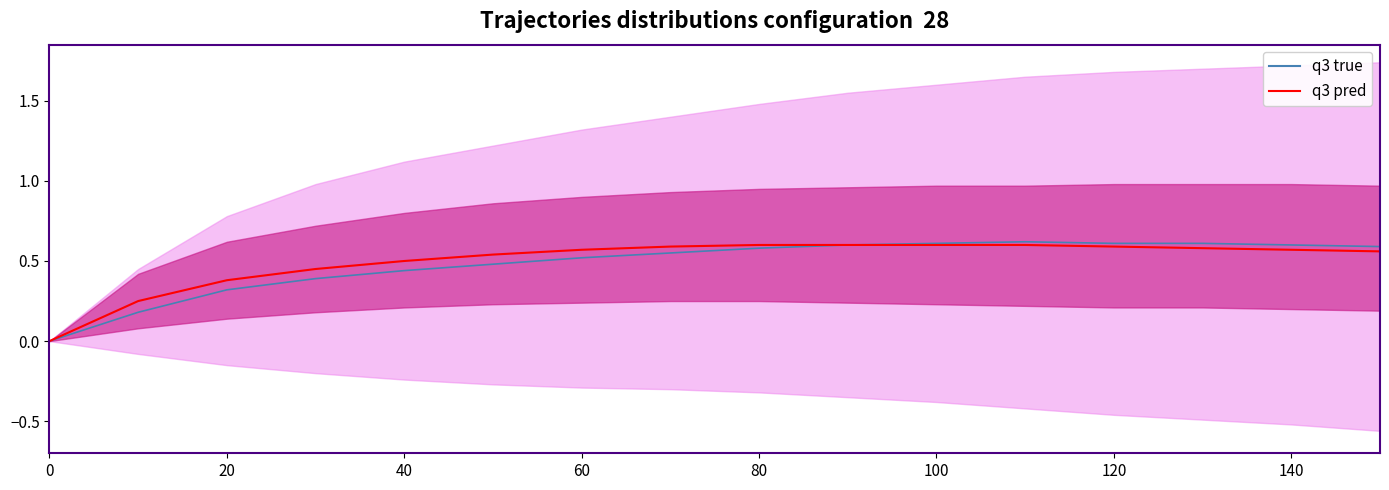

How many lines are shown in the chart?

2